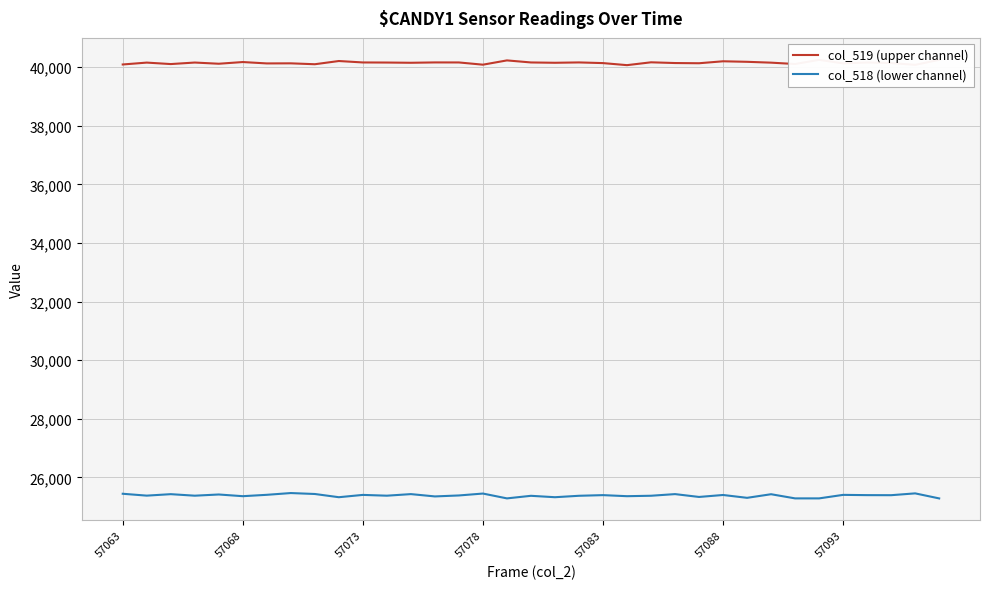

What is the difference between the col_519 (upper channel) values at 32 and 7?

10